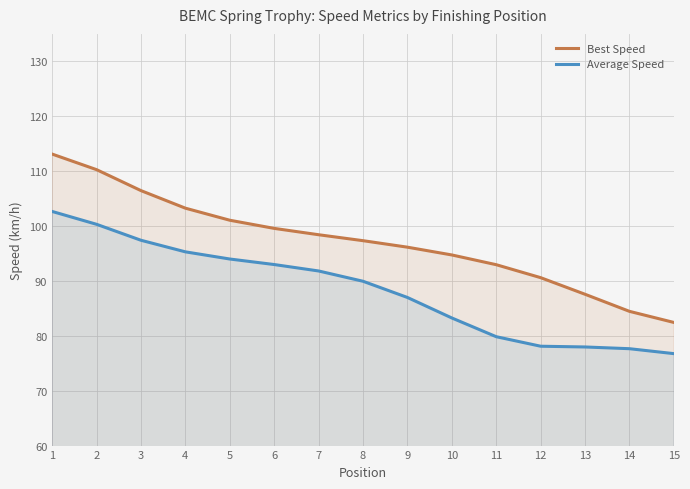

True or false: Average Speed and Best Speed intersect in this chart.

False